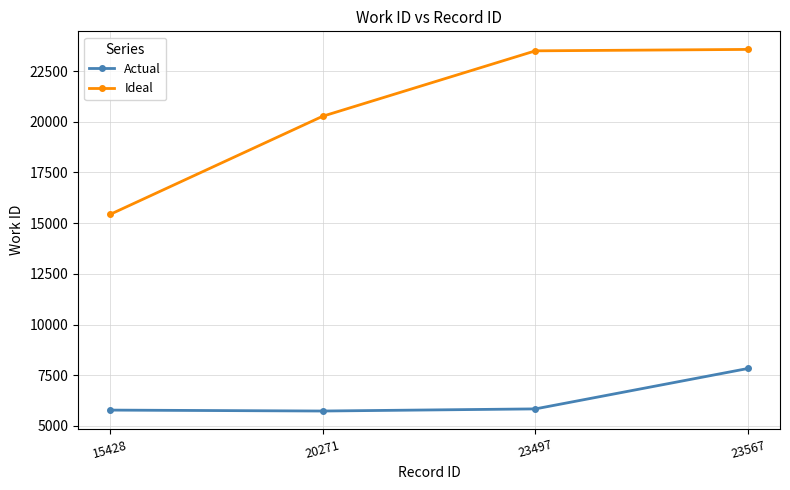

List the series in order of their peak value, lowest first.

Actual, Ideal